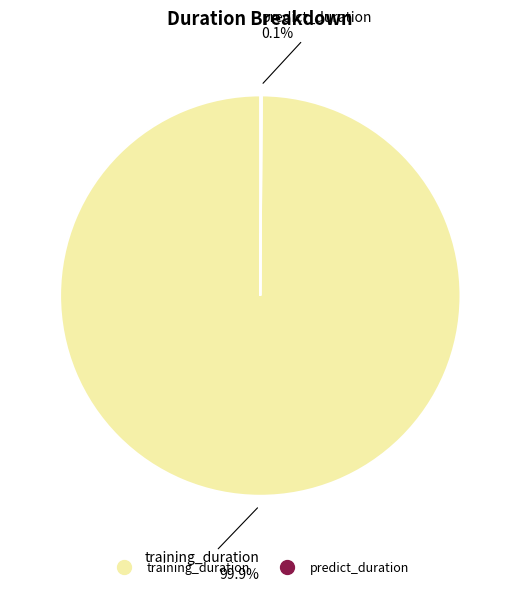

Does any single category account for the majority?

Yes